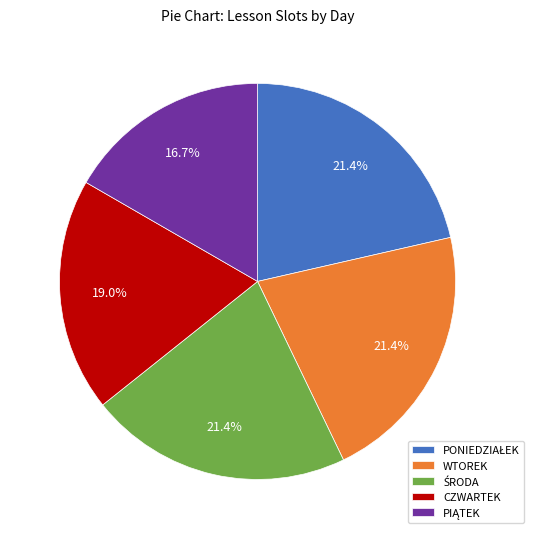

To the nearest percent, what is the difference between the largest and smallest slice percentages?

5%